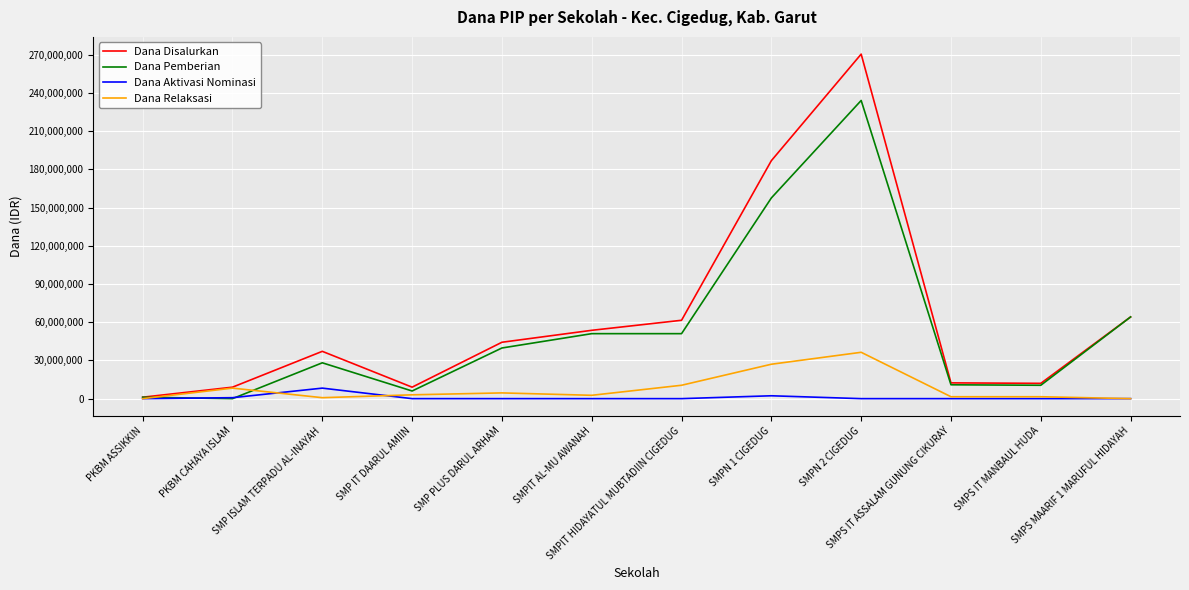

What is the spread (max minus min) of values at SMPS IT MANBAUL HUDA?

12000000